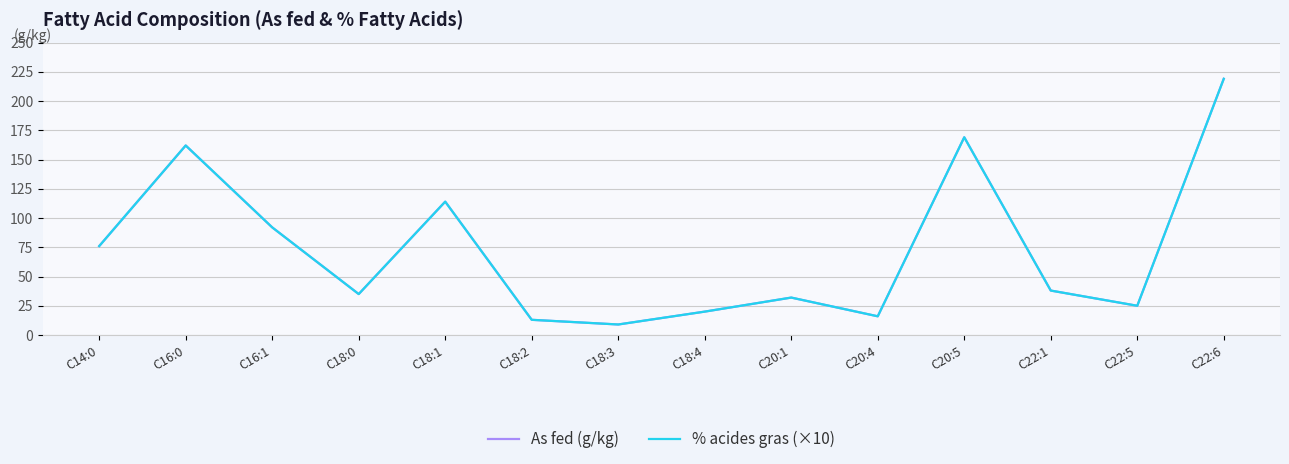

Between C16:0 and C16:1, which is larger?

C16:0